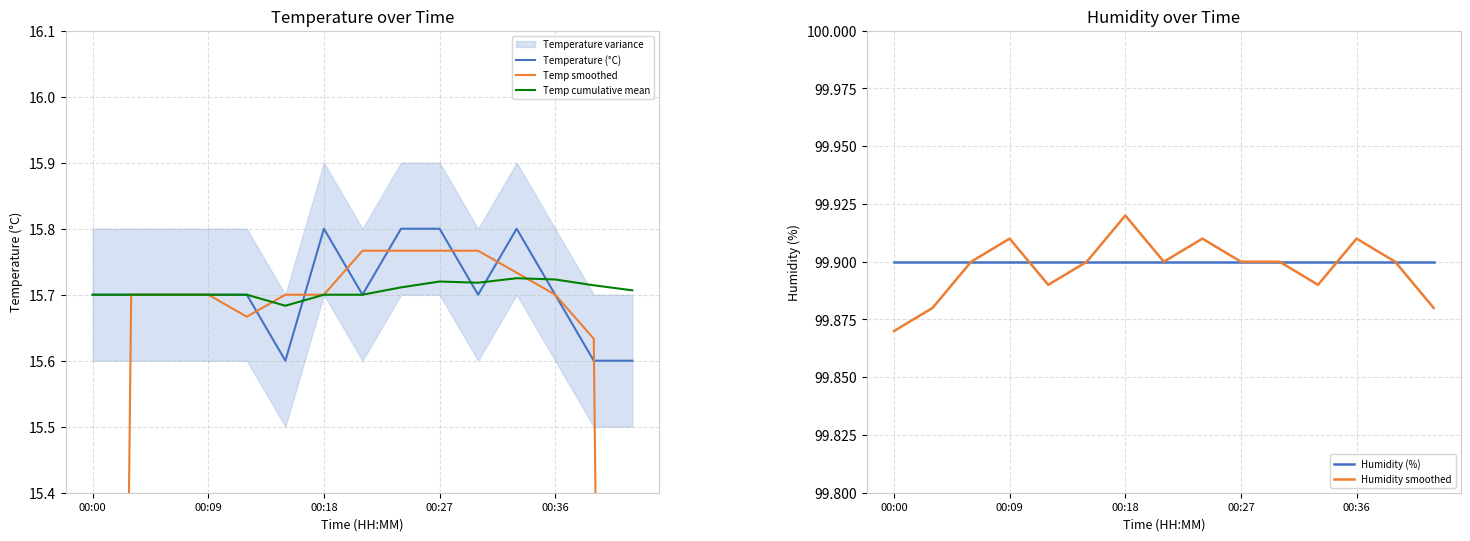

The Temperature (°C) series shows 7.6 at 00:09. True or false?

False